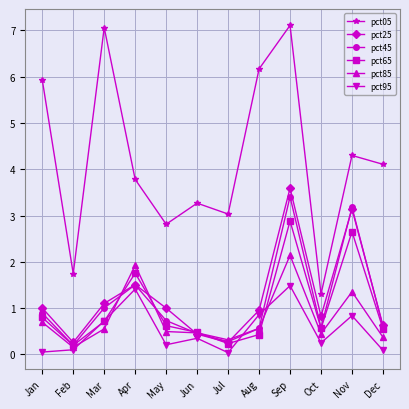

Where is the first local minimum for pct45?

Feb